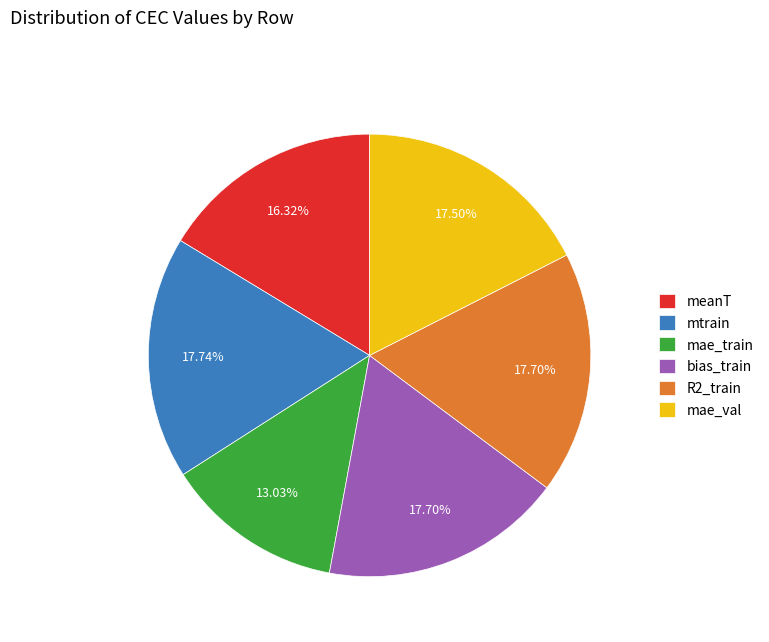

How many slices are in this pie chart?

6